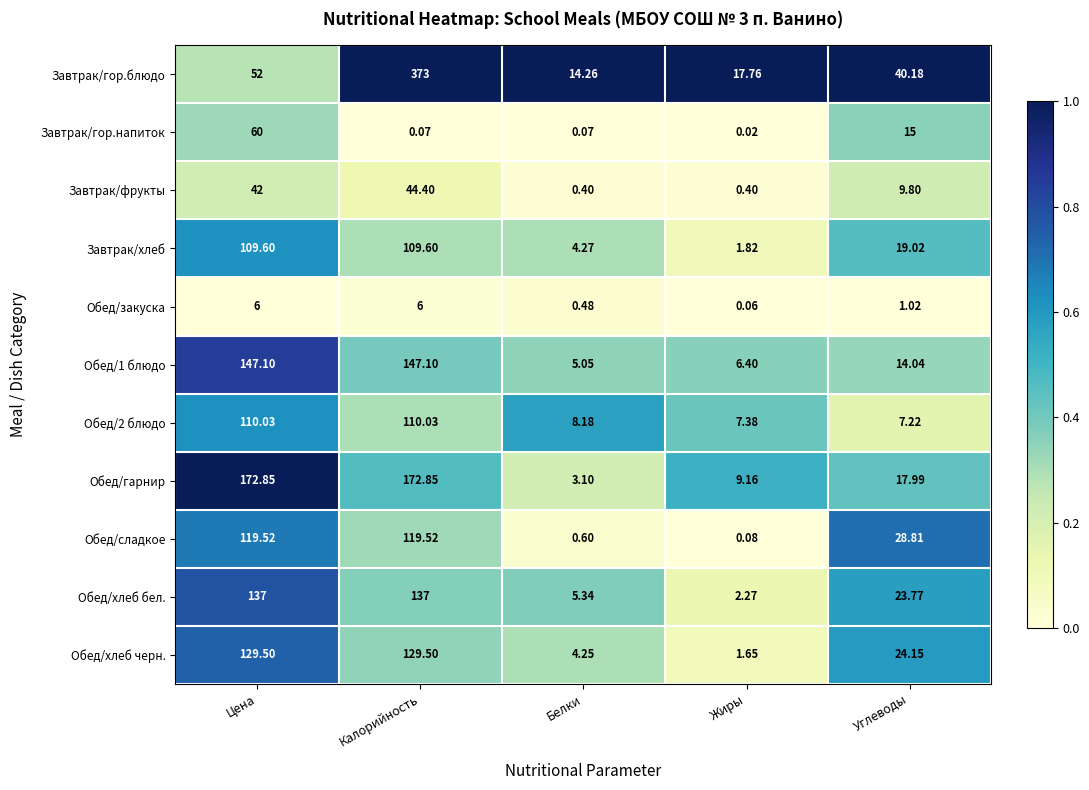

Which series changed the most between Калорийность and Жиры?

Завтрак/гор.блюдо